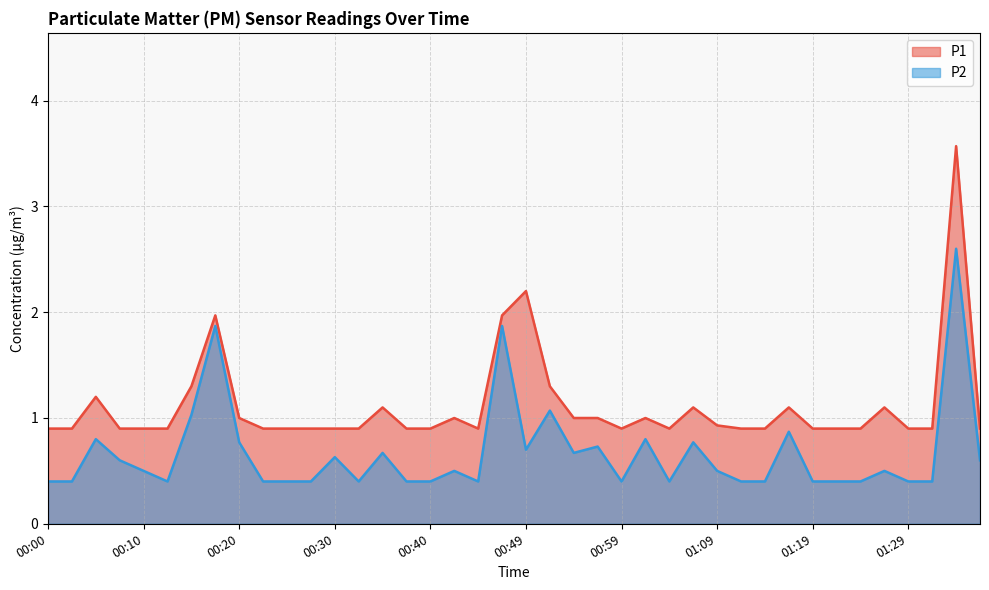

What is the sum of the P2 values at 00:35 and 00:10?

1.2